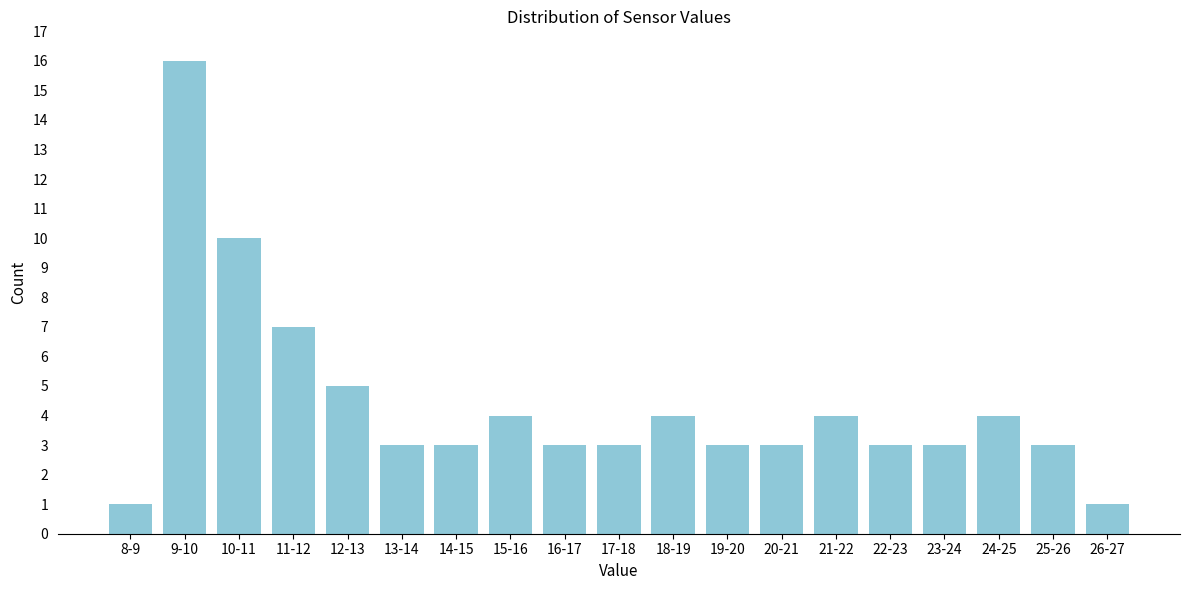

Reading right to left, extract all data points from this chart.

1	3	4	3	3	4	3	3	4	3	3	4	3	3	5	7	10	16	1